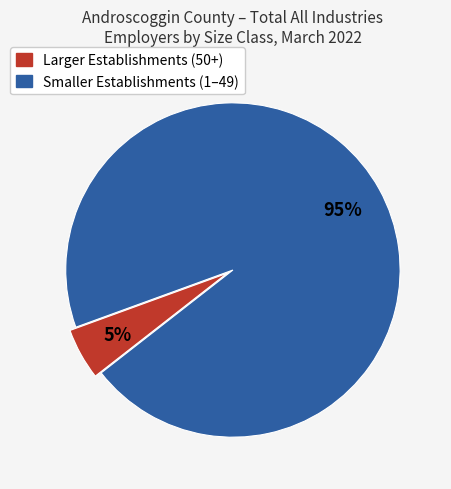

Is there a majority slice in this chart?

Yes